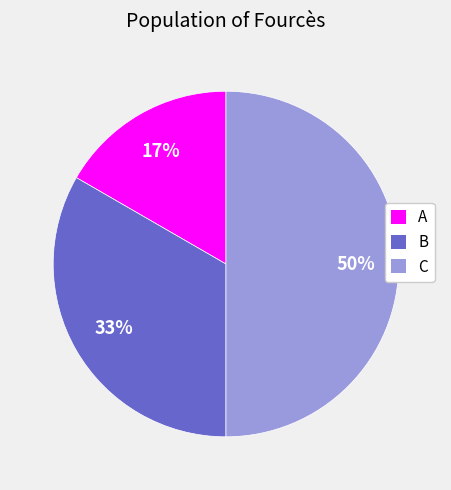

Which category has the biggest portion of the pie?

C